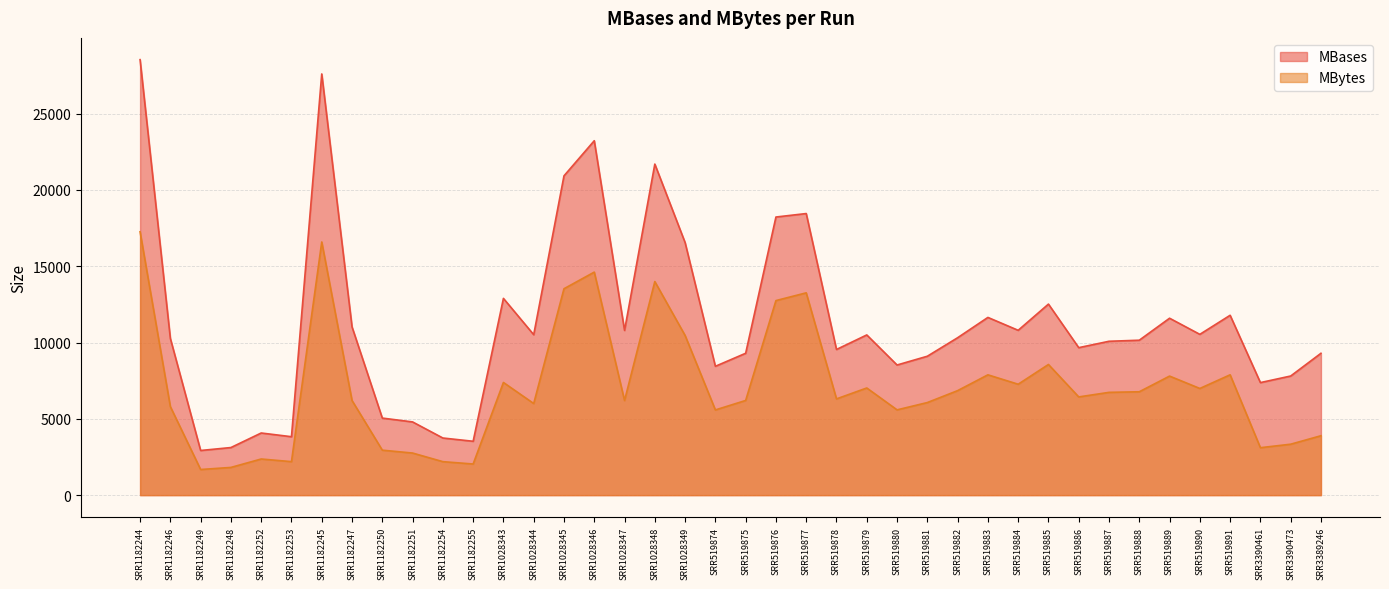

Does the chart have visible grid lines?

Yes